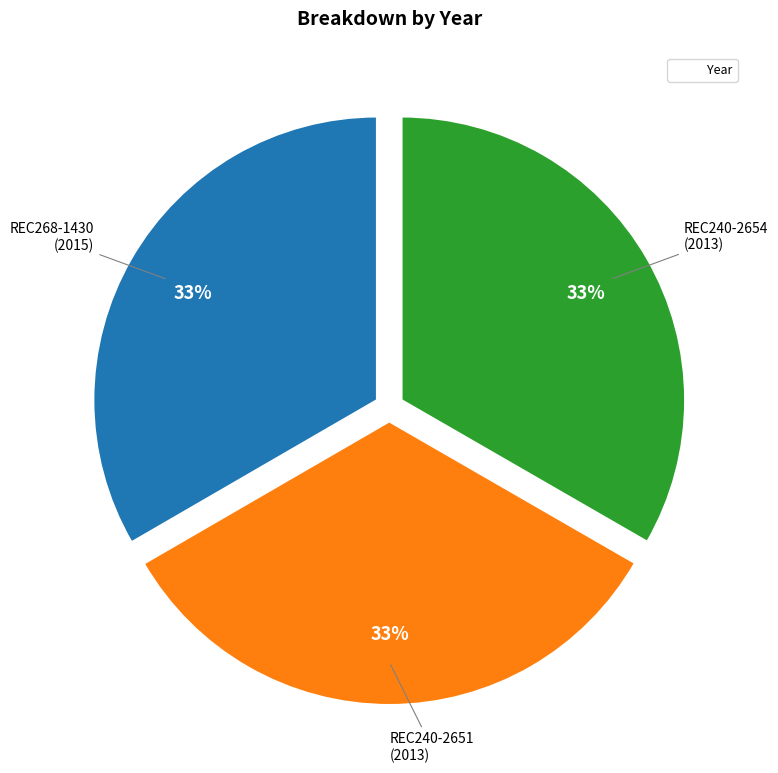

To the nearest percent, what is the average slice percentage?

33%